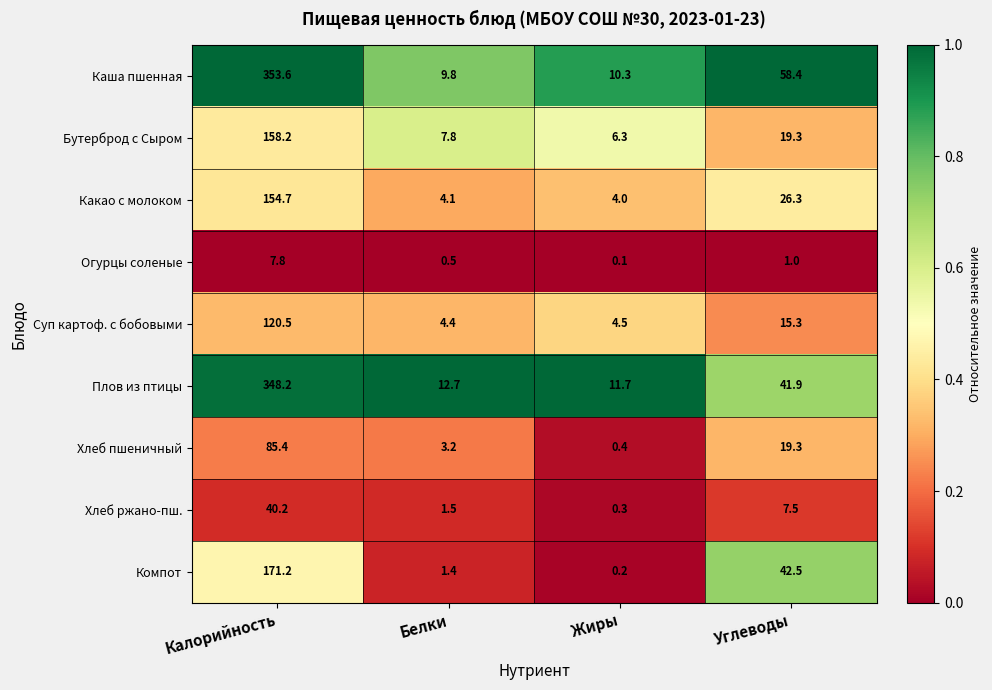

List the series in order of their peak value, highest first.

Каша пшенная, Плов из птицы, Компот, Бутерброд с Сыром, Какао с молоком, Суп картоф. с бобовыми, Хлеб пшеничный, Хлеб ржано-пш., Огурцы соленые